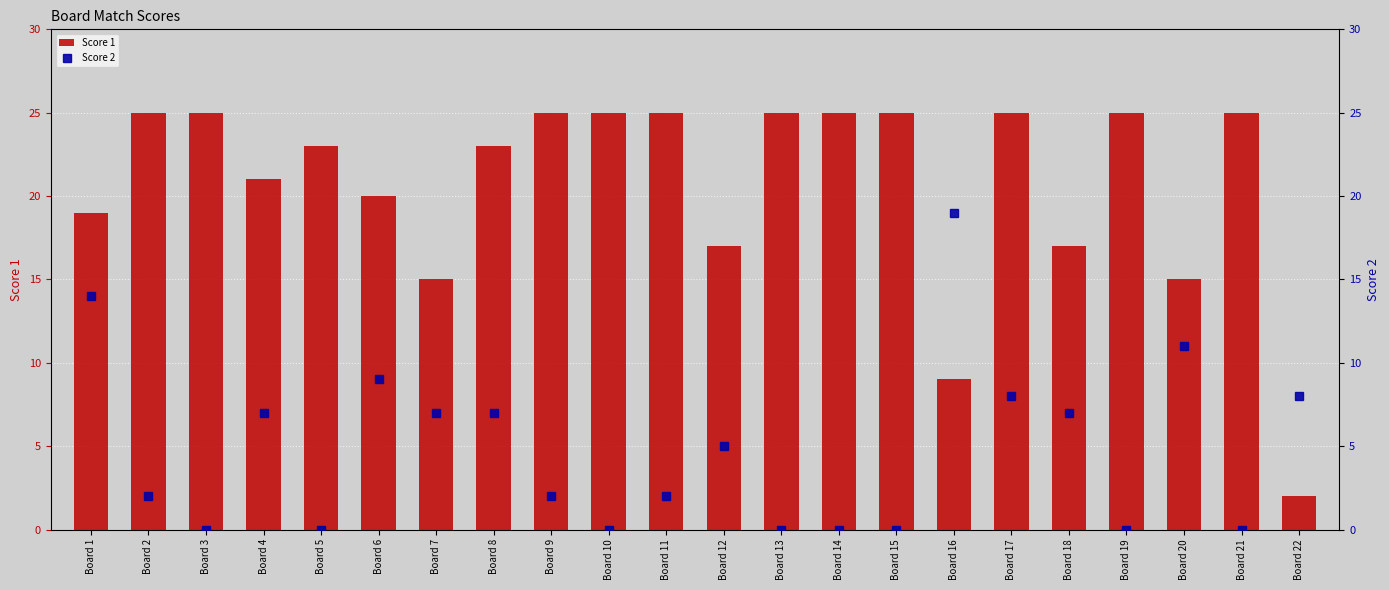

What is the difference between the second highest and minimum values in the Score 2 series?

14